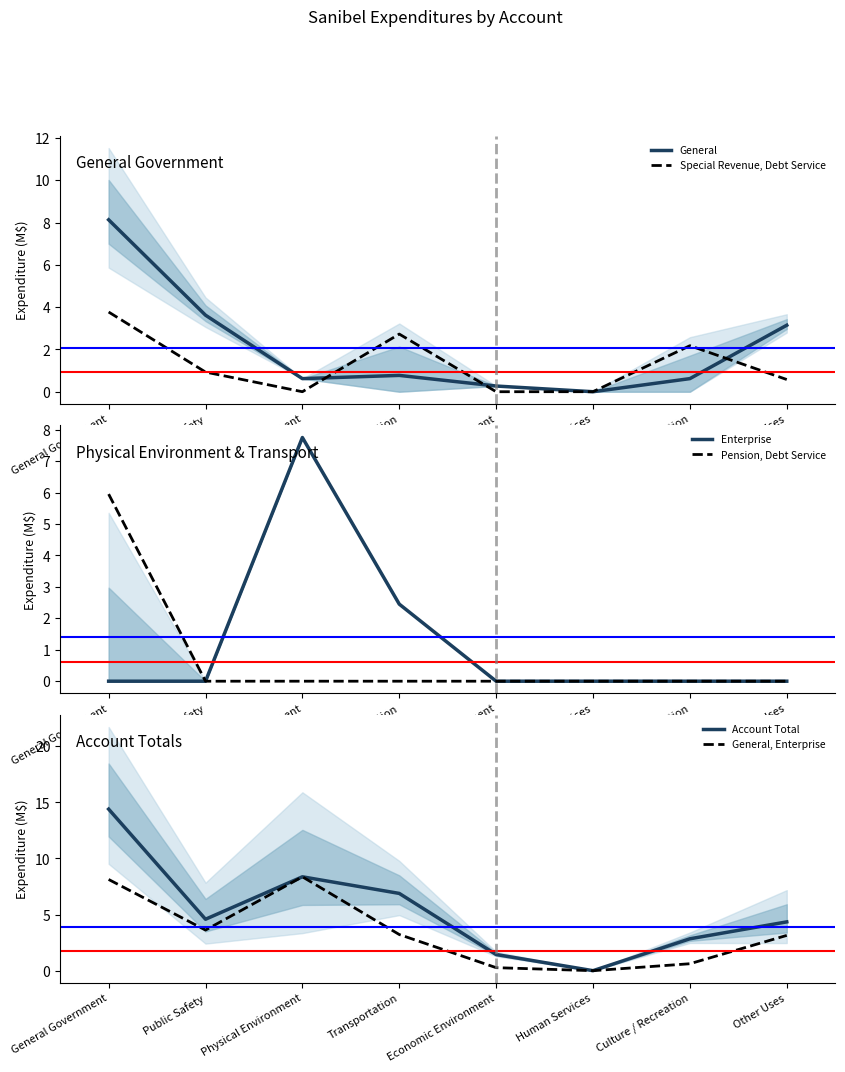

What are all the series names shown in the legend?

General, Special Revenue, Debt Service, Enterprise, Pension, Debt Service, Account Total, General, Enterprise